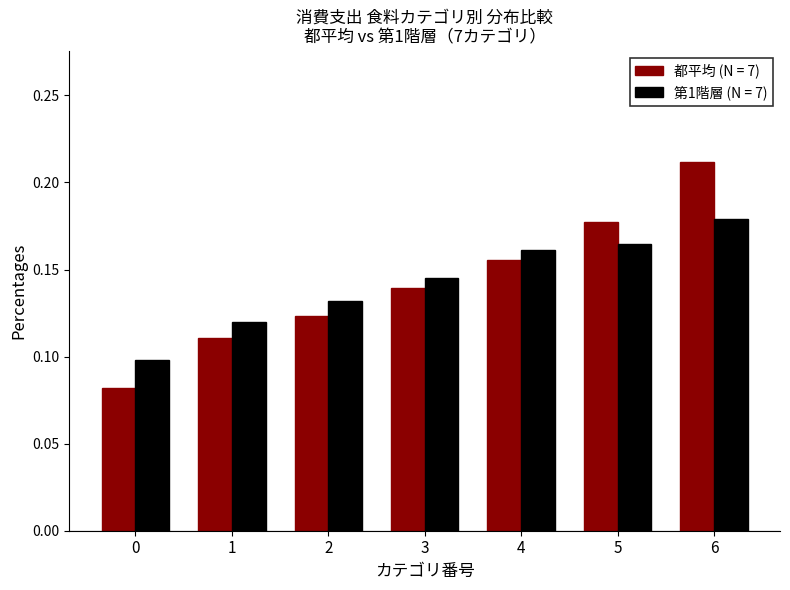

Between 0 and 3, which series saw the biggest shift?

都平均 (N = 7)